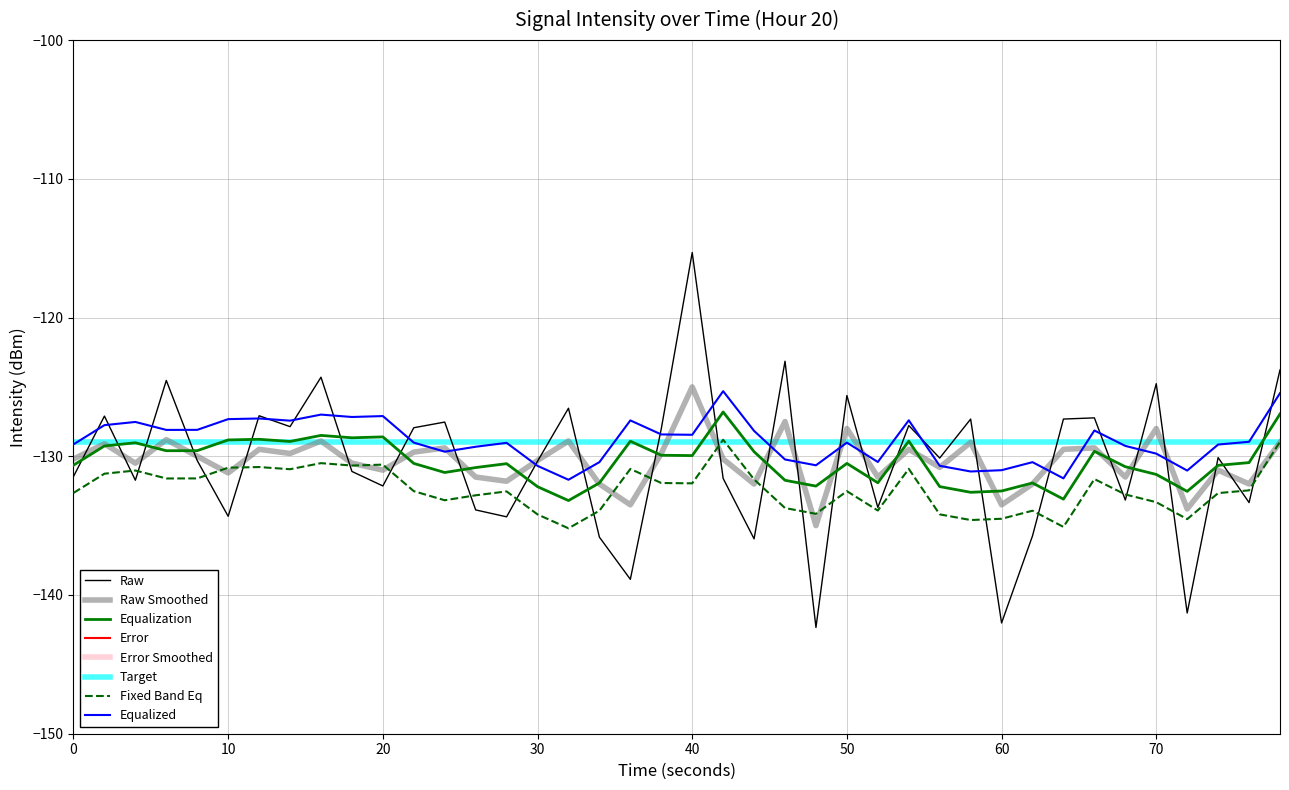

Is the value of Raw Smoothed at 50 greater than the value of Raw at 70?

No